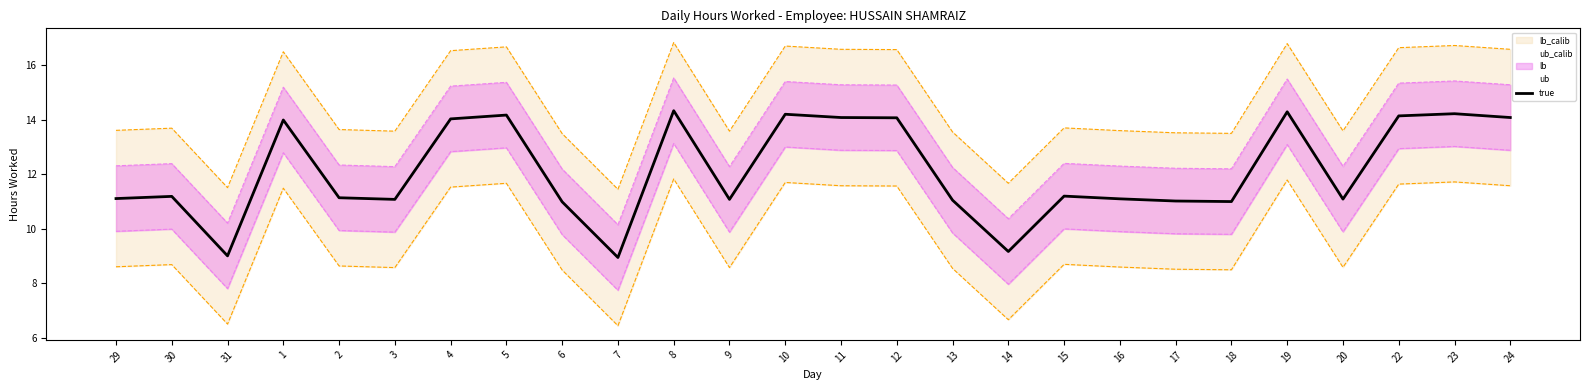

Reading left to right, what are all the values shown in this chart?

lb_calib_line: 29=8.6	30=8.7	31=6.5	1=11.5	2=8.6	3=8.6	4=11.5	5=11.7	6=8.5	7=6.4	8=11.8	9=8.6	10=11.7	11=11.6	12=11.6	13=8.6	14=6.7	15=8.7	16=8.6	17=8.5	18=8.5	19=11.8	20=8.6	22=11.6	23=11.7	24=11.6
ub_calib_line: 29=13.6	30=13.7	31=11.5	1=16.5	2=13.6	3=13.6	4=16.5	5=16.7	6=13.5	7=11.4	8=16.8	9=13.6	10=16.7	11=16.6	12=16.6	13=13.6	14=11.7	15=13.7	16=13.6	17=13.5	18=13.5	19=16.8	20=13.6	22=16.6	23=16.7	24=16.6
lb_line: 29=9.9	30=10.0	31=7.8	1=12.8	2=9.9	3=9.9	4=12.8	5=13.0	6=9.8	7=7.7	8=13.1	9=9.9	10=13.0	11=12.9	12=12.9	13=9.9	14=8.0	15=10.0	16=9.9	17=9.8	18=9.8	19=13.1	20=9.9	22=12.9	23=13.0	24=12.9
ub_line: 29=12.3	30=12.4	31=10.2	1=15.2	2=12.3	3=12.3	4=15.2	5=15.4	6=12.2	7=10.1	8=15.5	9=12.3	10=15.4	11=15.3	12=15.3	13=12.2	14=10.4	15=12.4	16=12.3	17=12.2	18=12.2	19=15.5	20=12.3	22=15.3	23=15.4	24=15.3
Low: 29=11.1	30=11.2	31=9.0	1=14.0	2=11.1	3=11.1	4=14.0	5=14.2	6=11.0	7=8.9	8=14.3	9=11.1	10=14.2	11=14.1	12=14.1	13=11.1	14=9.2	15=11.2	16=11.1	17=11.0	18=11.0	19=14.3	20=11.1	22=14.1	23=14.2	24=14.1